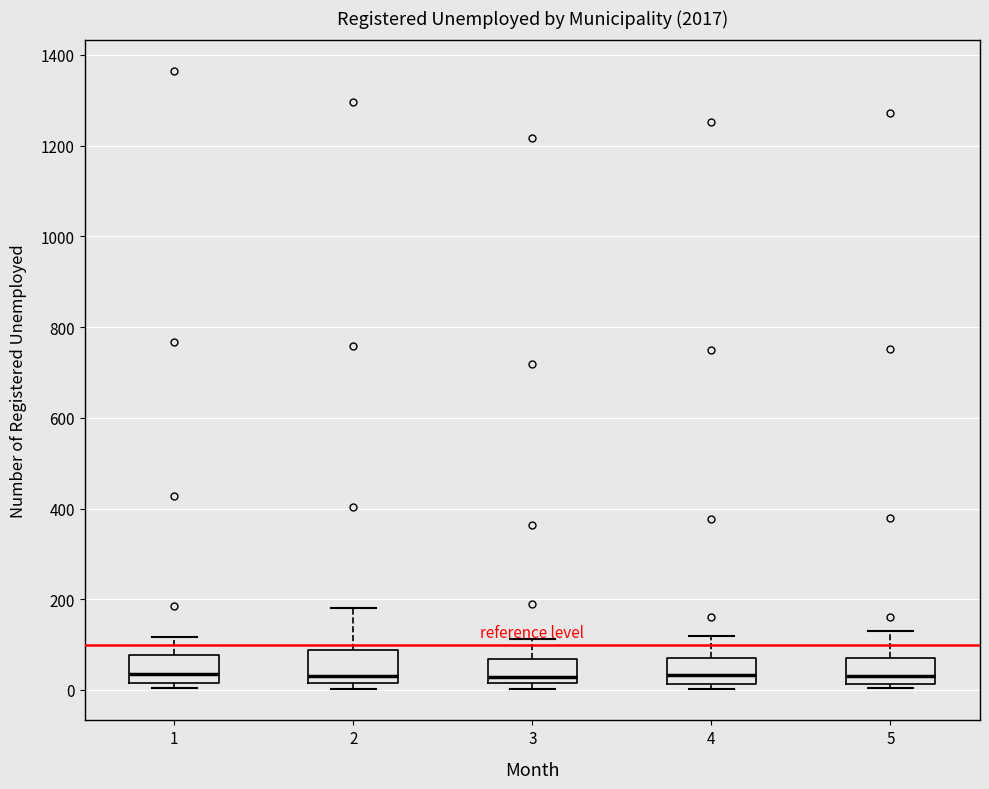

Reading left to right, read every box against the y-axis: the position of its median line, the range the box covers, and the ends of its whiskers. The values are not printed on the chart, so give them approximately, as read against the axis.

1: median 40, box 20 to 80, whiskers 0 to 120
2: median 40, box 20 to 80, whiskers 0 to 180
3: median 20 (just above the box's lower edge), box 20 to 60, whiskers 0 to 120
4: median 40, box 20 to 60, whiskers 0 to 120
5: median 40, box 20 to 80, whiskers 0 to 140